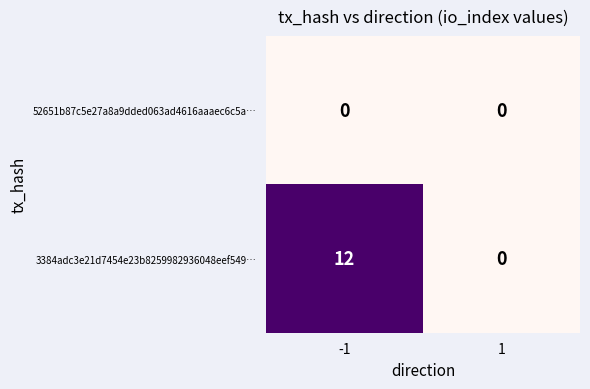

At which category is the sum across all series the highest?

-1